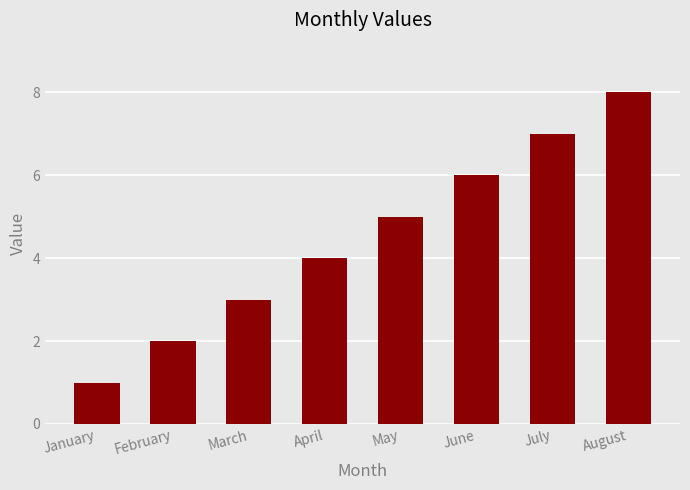

What is the value of the 3rd bar from the left?

3